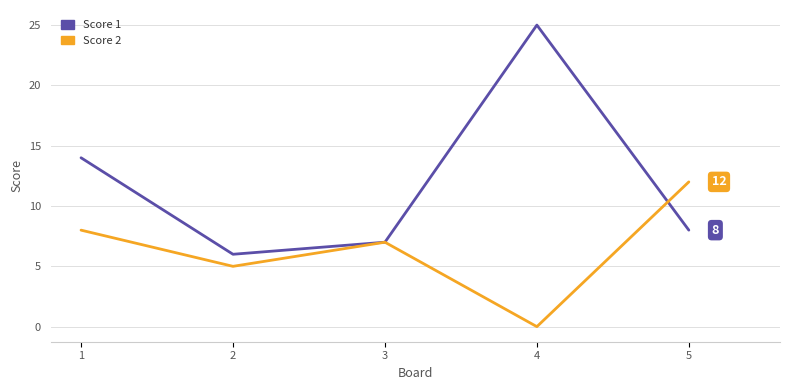

Rank the series by their average value, from highest to lowest.

Score 1, Score 2